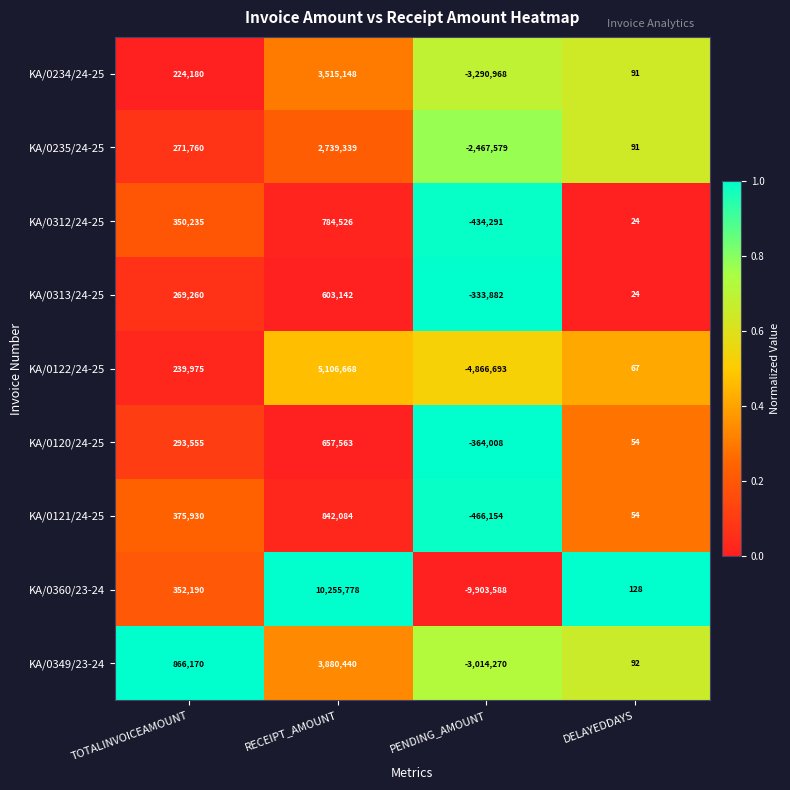

What is the difference between the KA/0235/24-25 values at TOTALINVOICEAMOUNT and PENDING_AMOUNT?

2739339